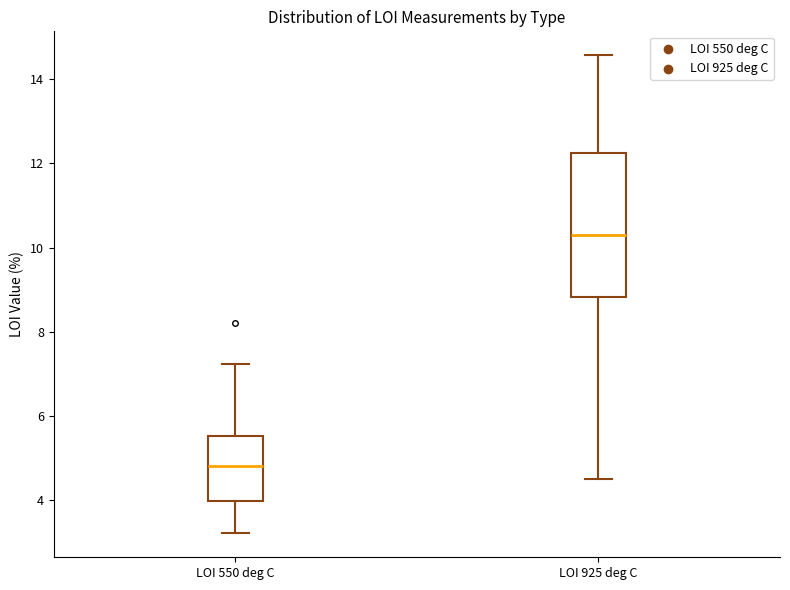

Reading left to right, read every box against the y-axis: the position of its median line, the range the box covers, and the ends of its whiskers. The values are not printed on the chart, so give them approximately, as read against the axis.

LOI 550 deg C: median 4.8, box 4.0 to 5.6, whiskers 3.2 to 7.2
LOI 925 deg C: median 10.4, box 8.8 to 12.2, whiskers 4.6 to 14.6